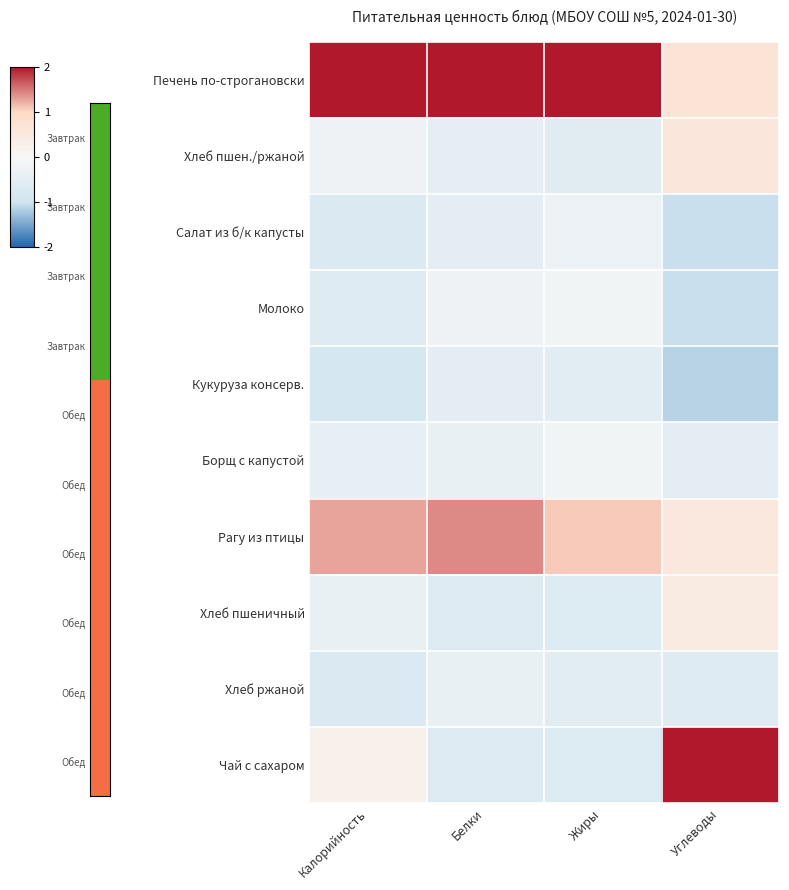

Which has a higher value, Жиры or Калорийность?

Жиры